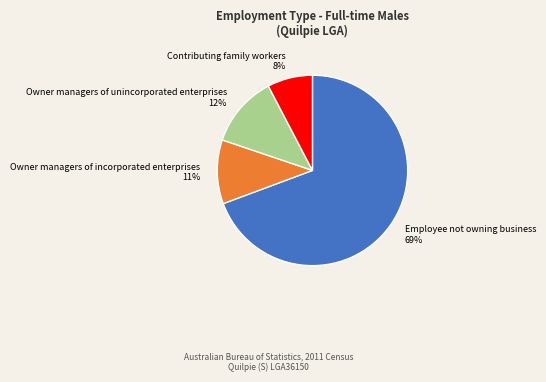

Is it true that Owner managers of unincorporated enterprises 12% is 4% of the pie?

False